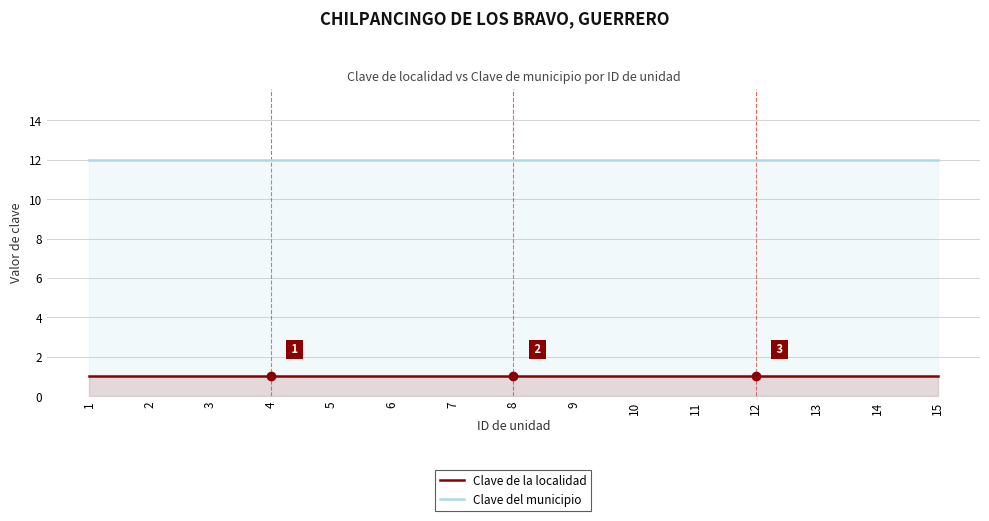

How many lines are shown in the chart?

2